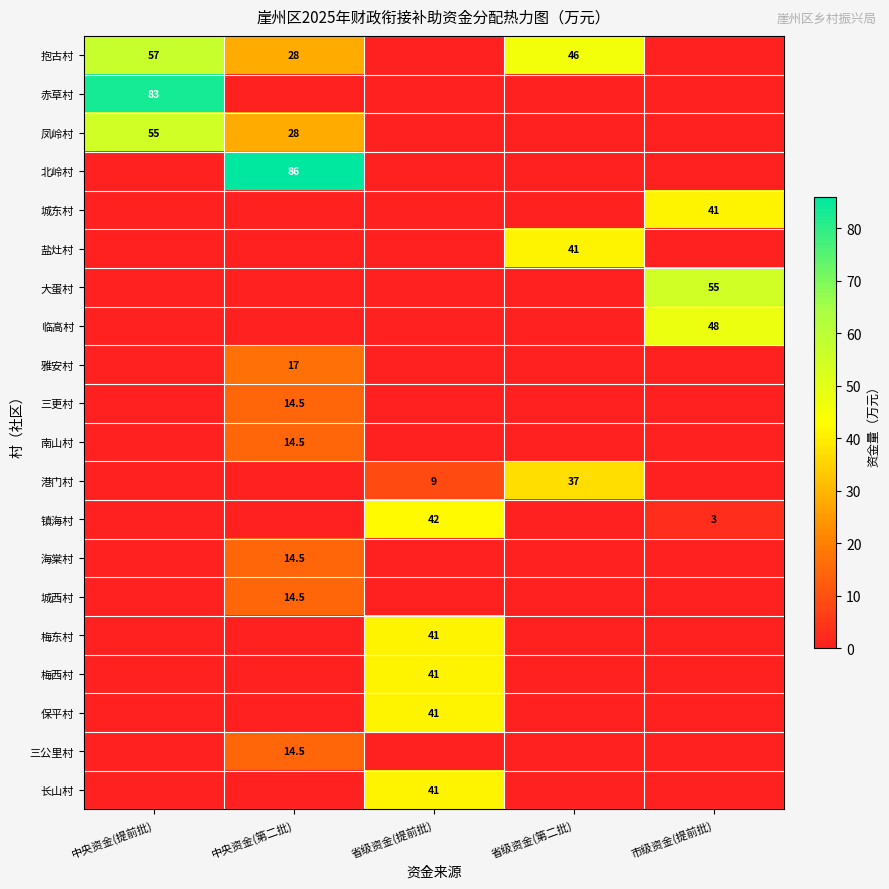

The value of 镇海村 at 省级资金(提前批) is 42.0. True or false?

True